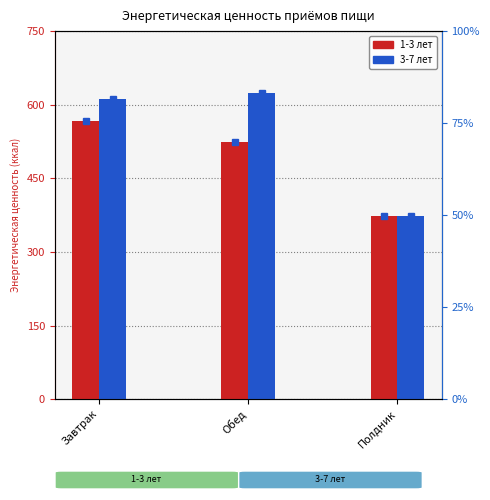

Which series has the widest spread of values?

3-7 лет